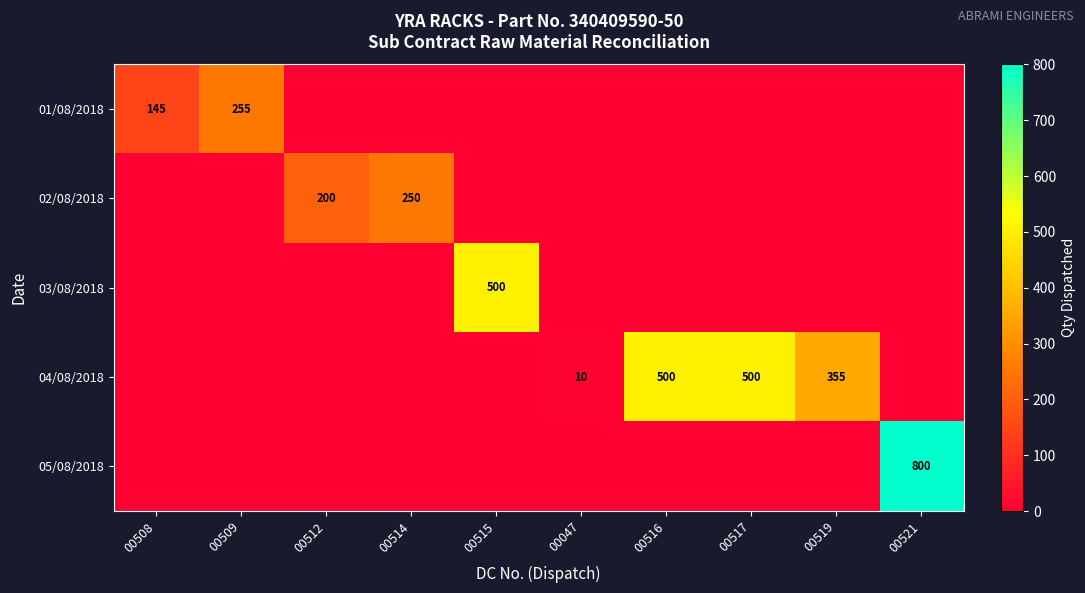

The value of 04/08/2018 at 00047 is 10. True or false?

True